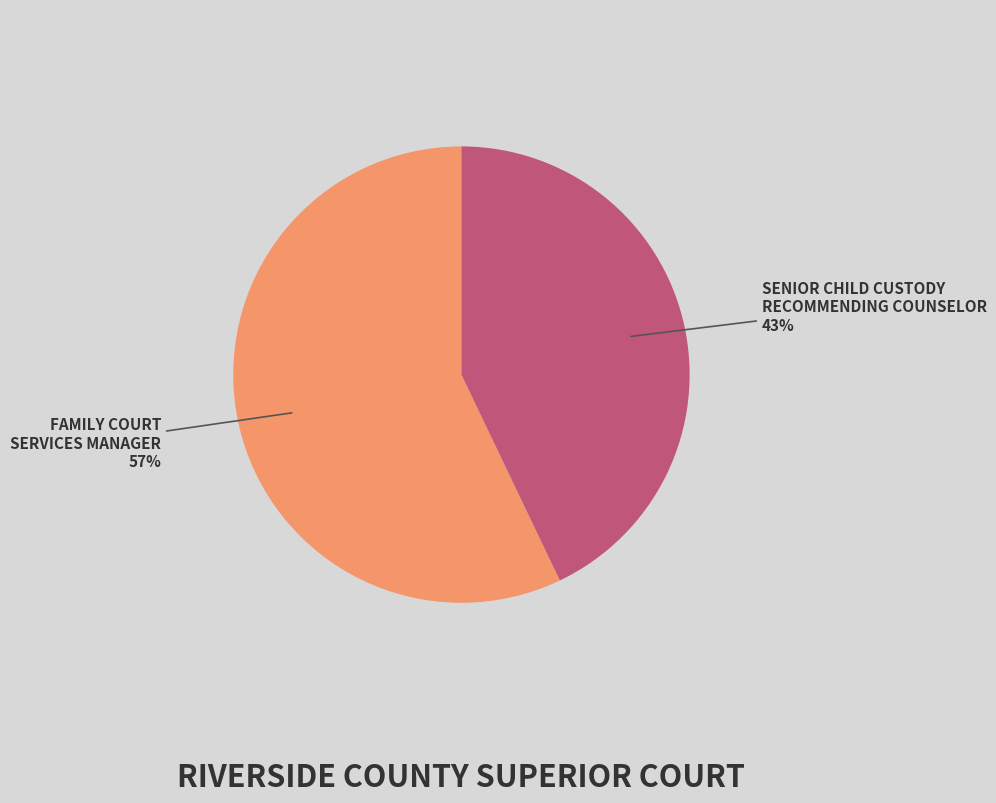

Does any single category account for the majority?

Yes